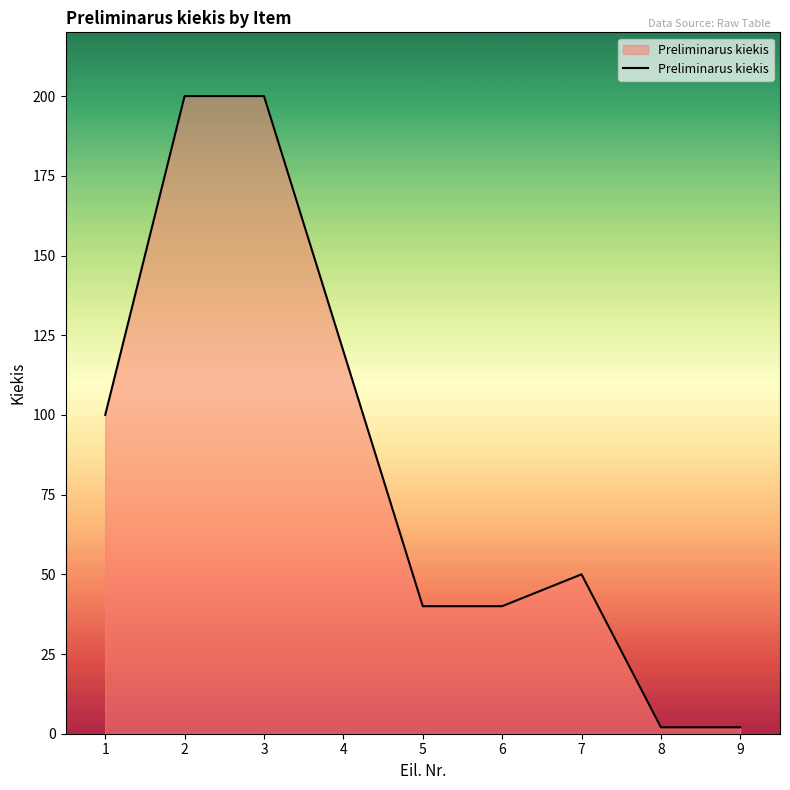

What is the change in value from 5 to 7?

+10